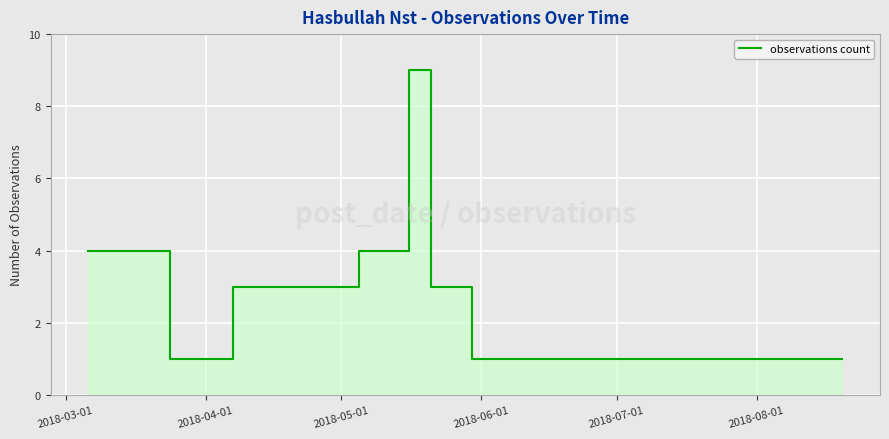

Count the values in the range 1 to 4.

9